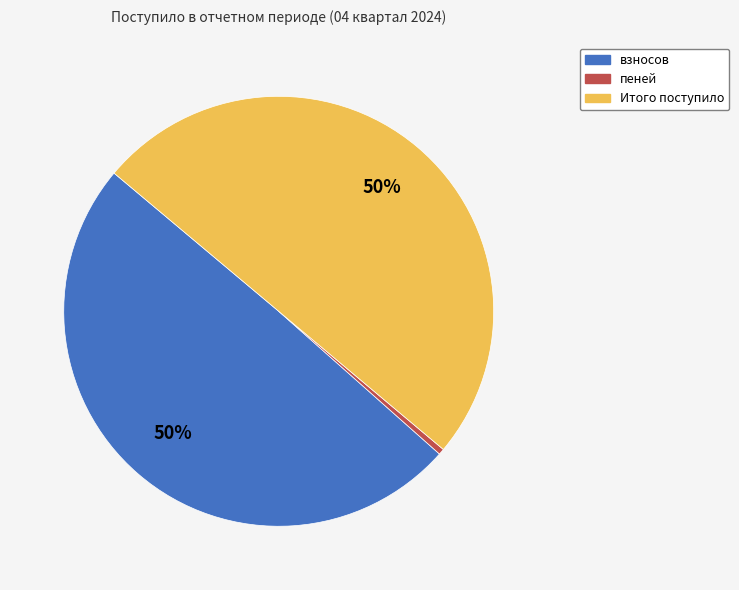

To the nearest percent, what is the combined percentage of Итого поступило and пеней?

50%